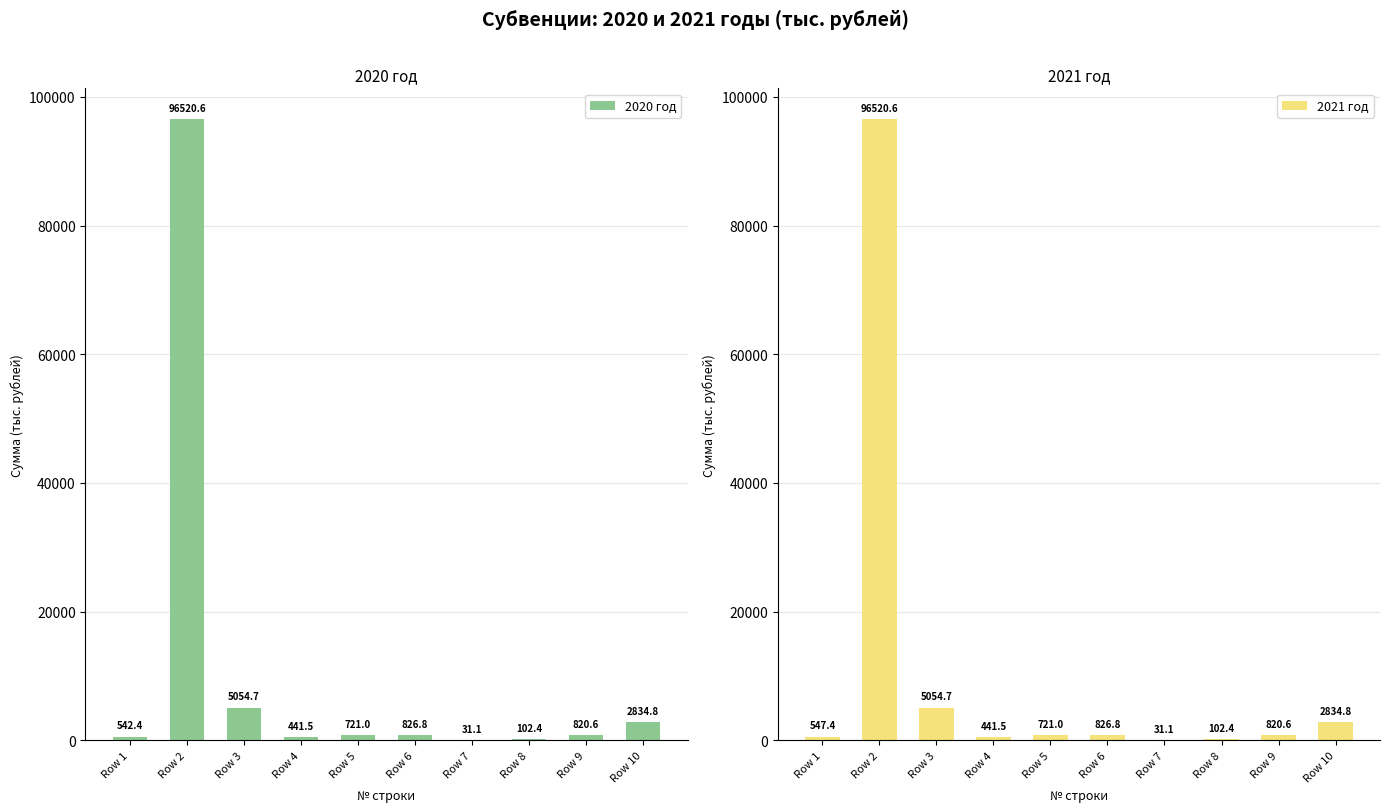

Rank the series by their average value, from lowest to highest.

2020 год, 2021 год